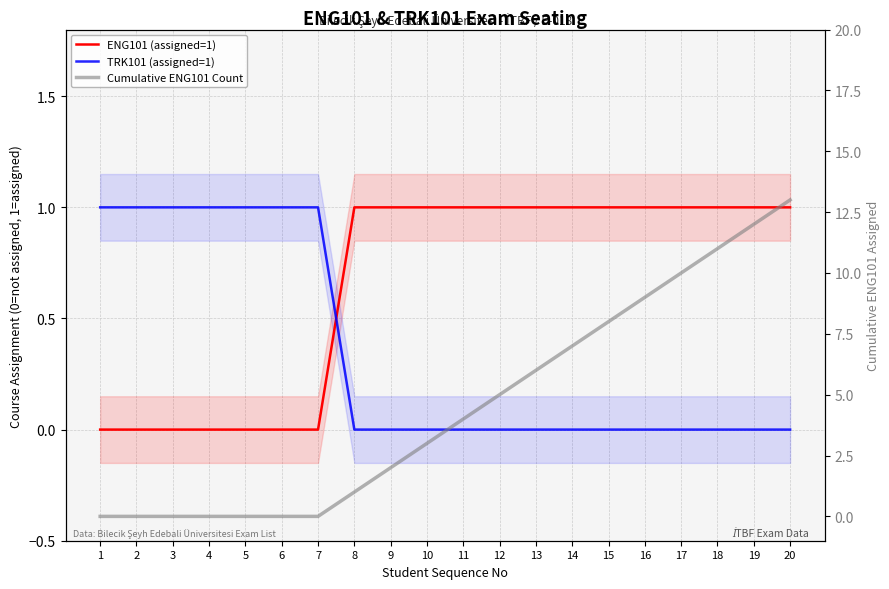

Rank the series at 8 from highest to lowest value.

ENG101 (assigned=1), Cumulative ENG101 Count, TRK101 (assigned=1)